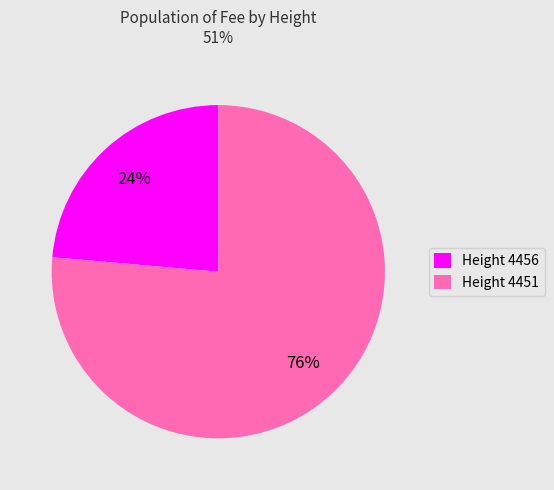

How many segments does this pie chart have?

2